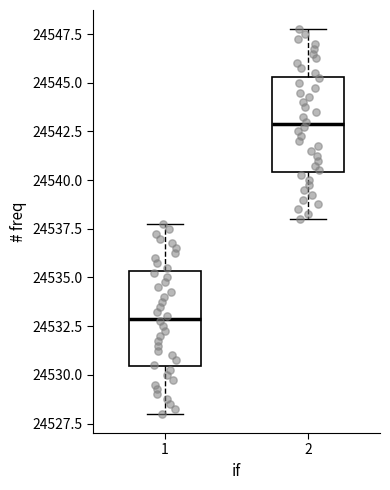

Reading left to right, read every box against the y-axis: the position of its median line, the range the box covers, and the ends of its whiskers. The values are not printed on the chart, so give them approximately, as read against the axis.

1: median 24533.0, box 24530.5 to 24535.5, whiskers 24528.0 to 24538.0
2: median 24543.0, box 24540.5 to 24545.5, whiskers 24538.0 to 24548.0